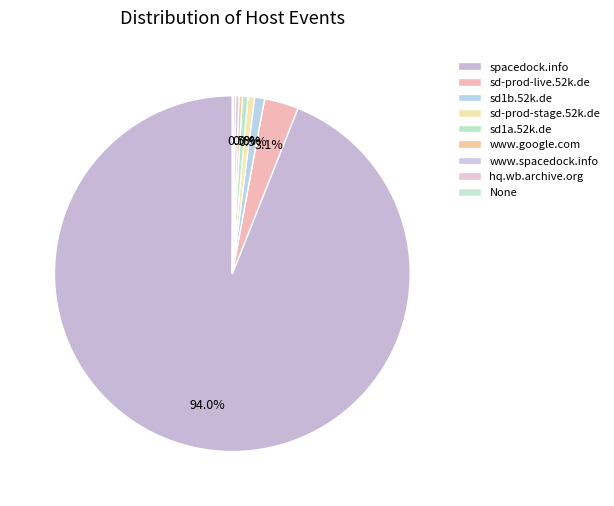

To the nearest percent, what is the combined percentage of www.google.com and www.spacedock.info?

1%